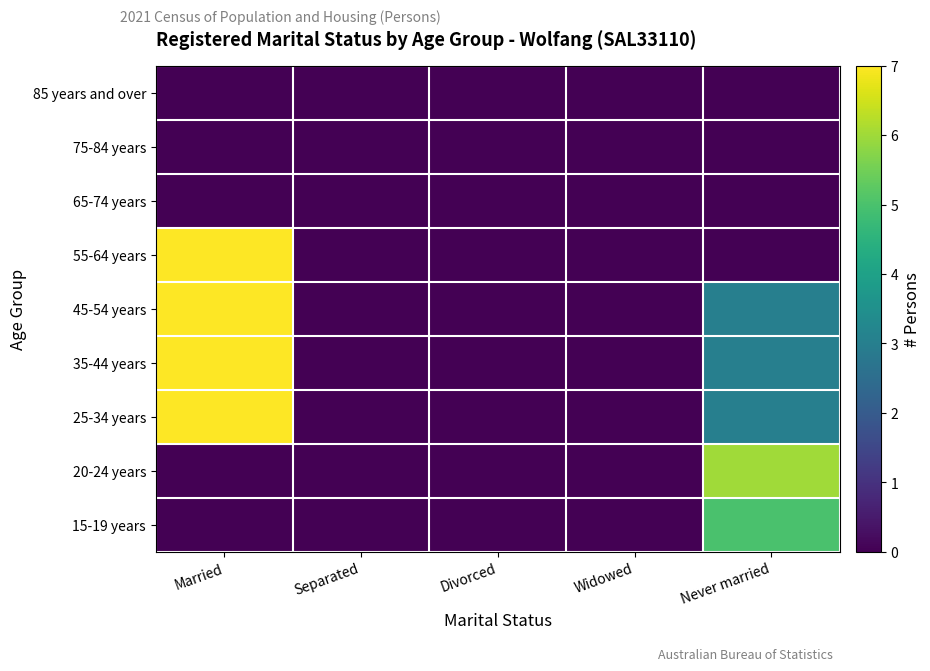

List the series in order of their peak value, lowest first.

65-74 years, 75-84 years, 85 years and over, 15-19 years, 20-24 years, 25-34 years, 35-44 years, 45-54 years, 55-64 years